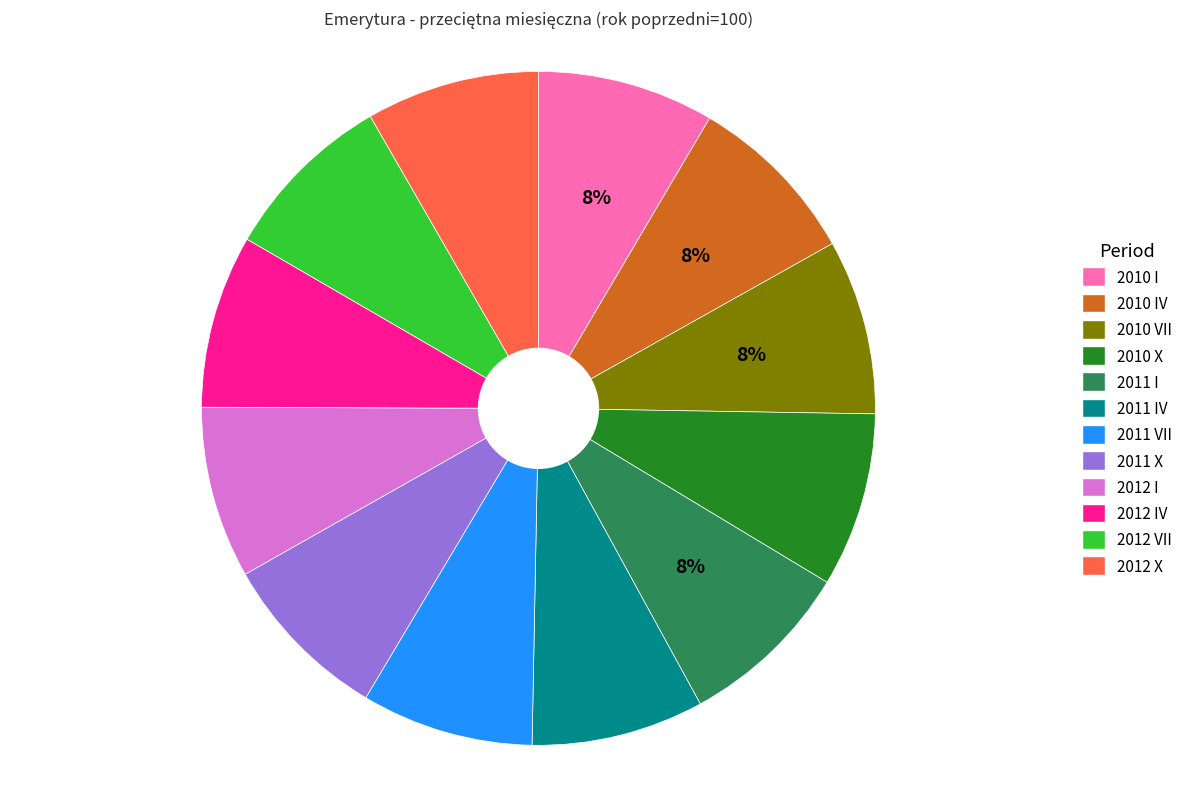

How many segments does this pie chart have?

12